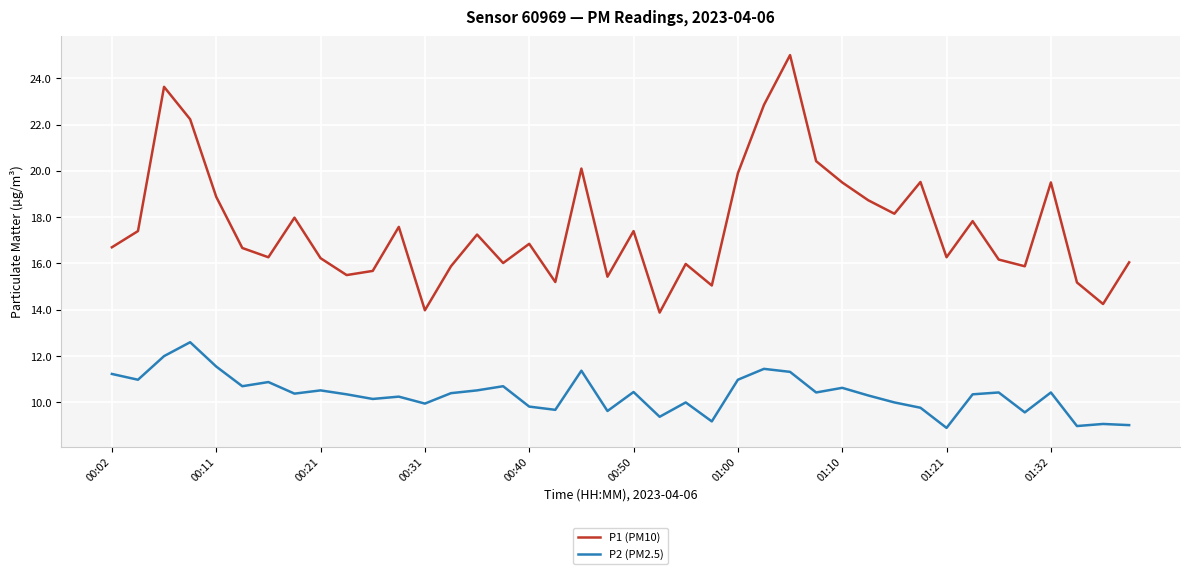

How many lines are shown in the chart?

2